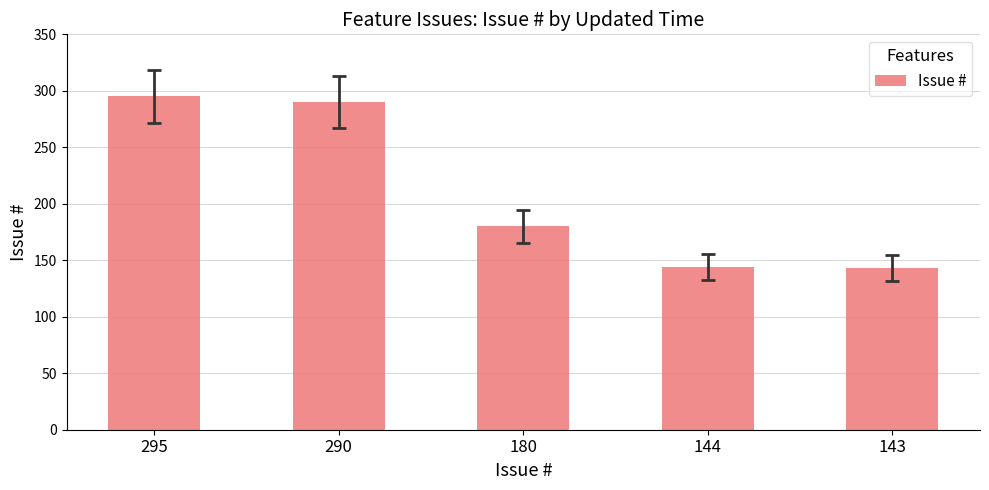

At which label is the value closest to 219?

180